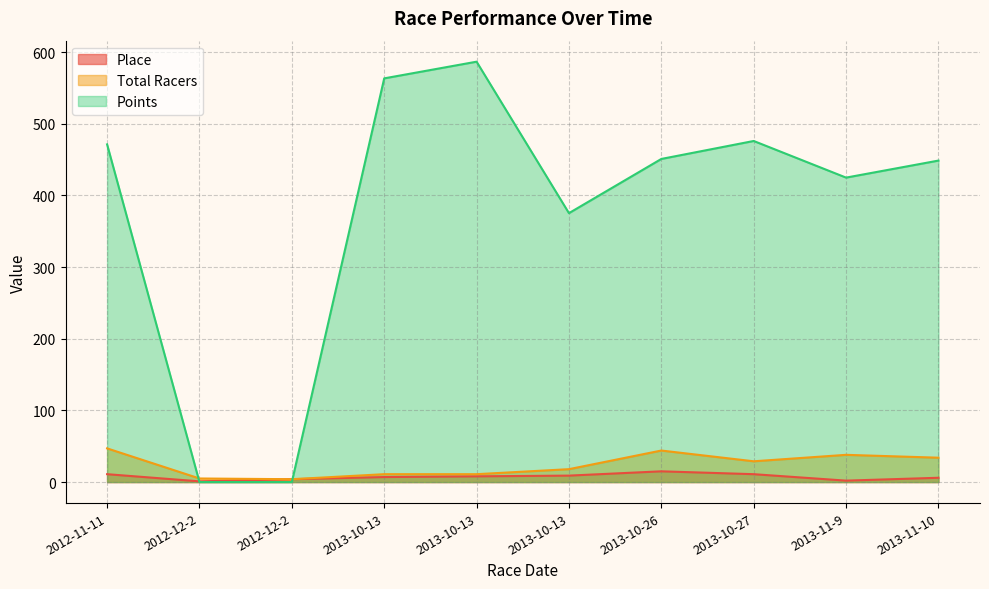

The Points series shows 0.0 at 2012-12-2. True or false?

True